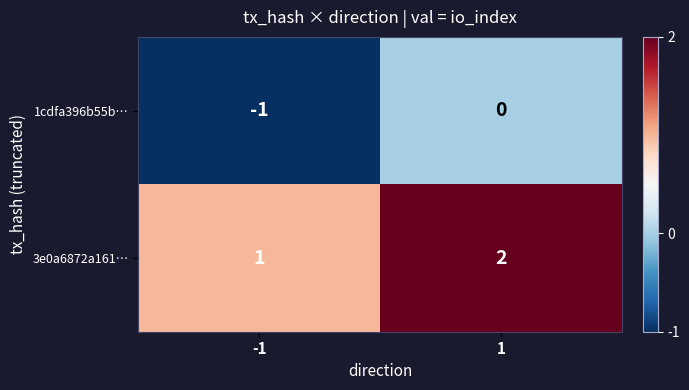

What is the greatest value displayed?

2